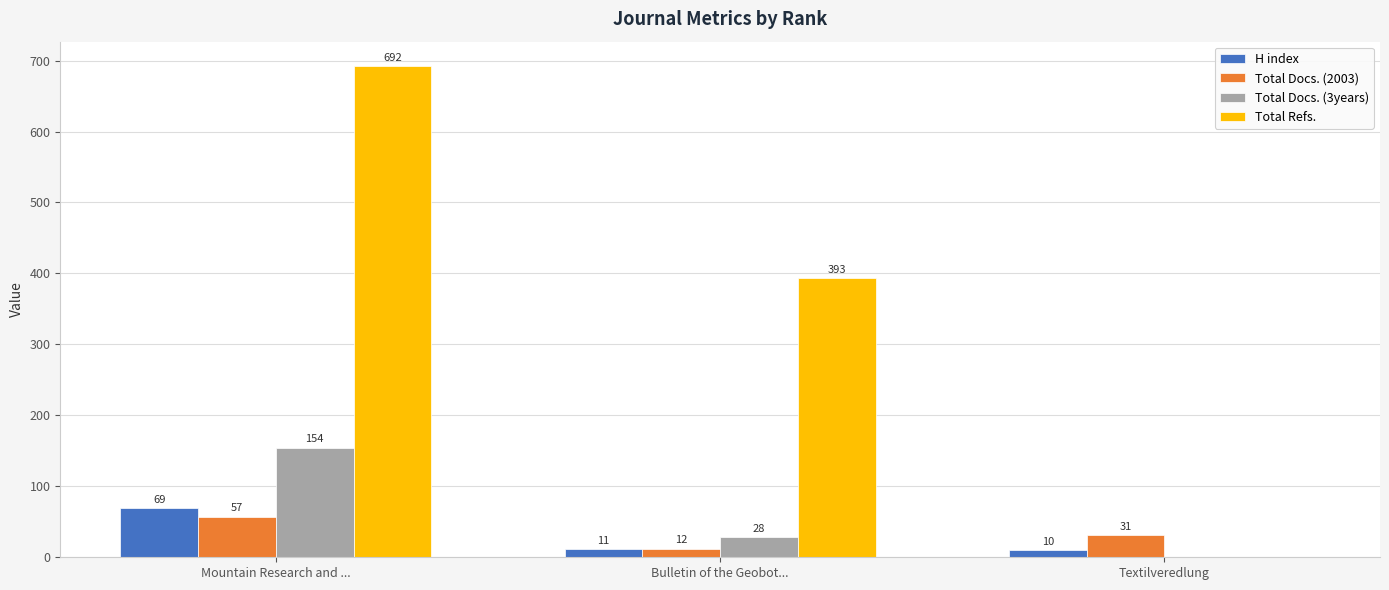

The H index series shows 11 at Bulletin of the Geobot.... True or false?

True